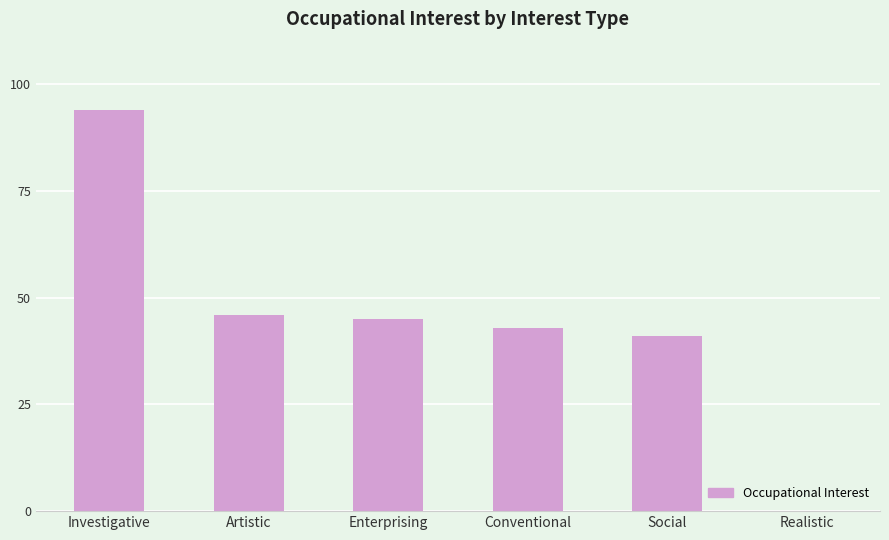

Which label corresponds to the largest value in the chart?

Investigative